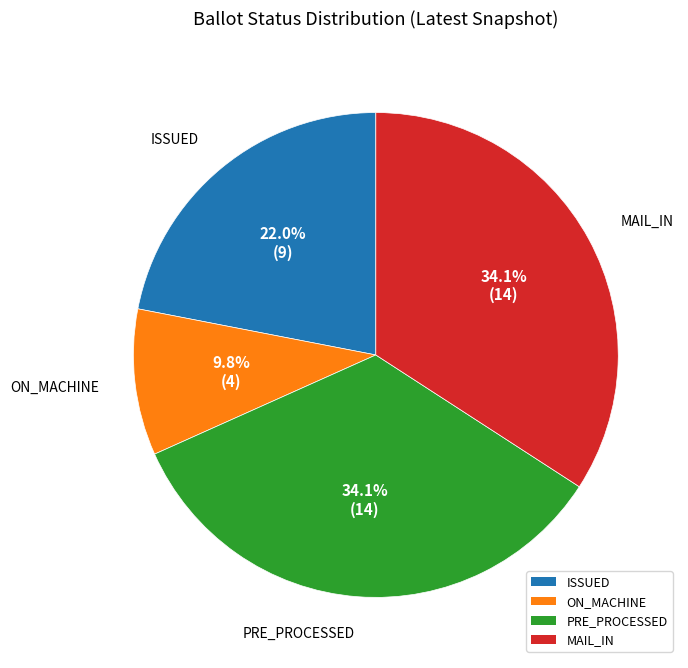

Is there any slice that represents more than half of the pie?

No